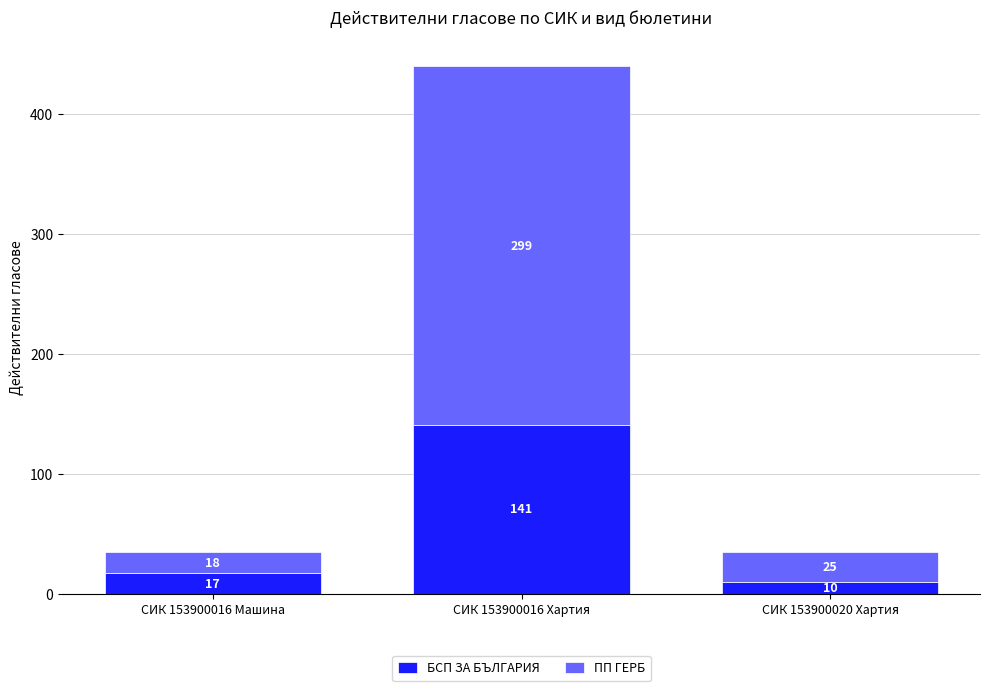

Reading right to left, what are the values for БСП ЗА БЪЛГАРИЯ?

10	141	17